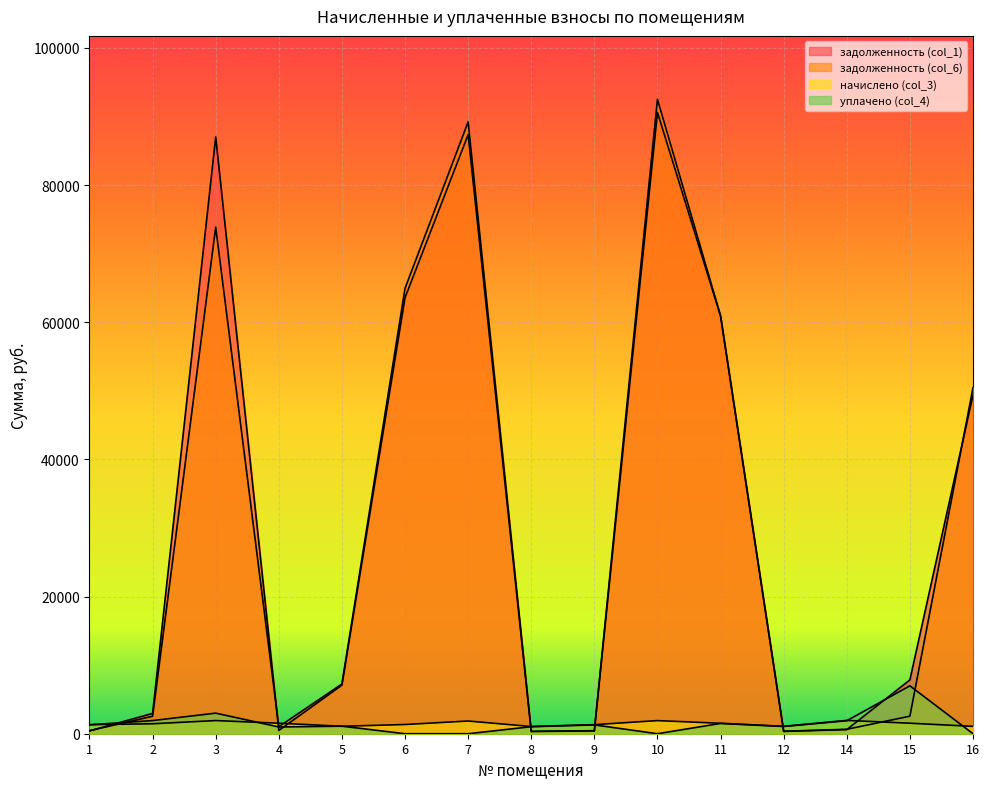

At which label does уплачено (col_4) first exceed 1100?

1